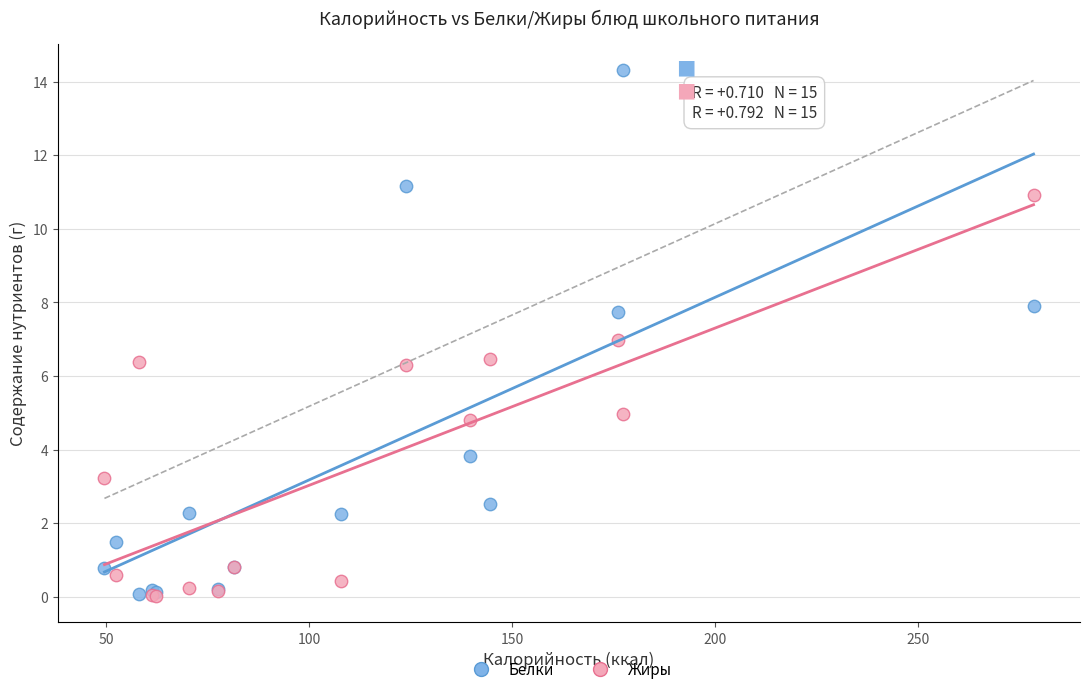

Which series contains the highest Y value?

Белки